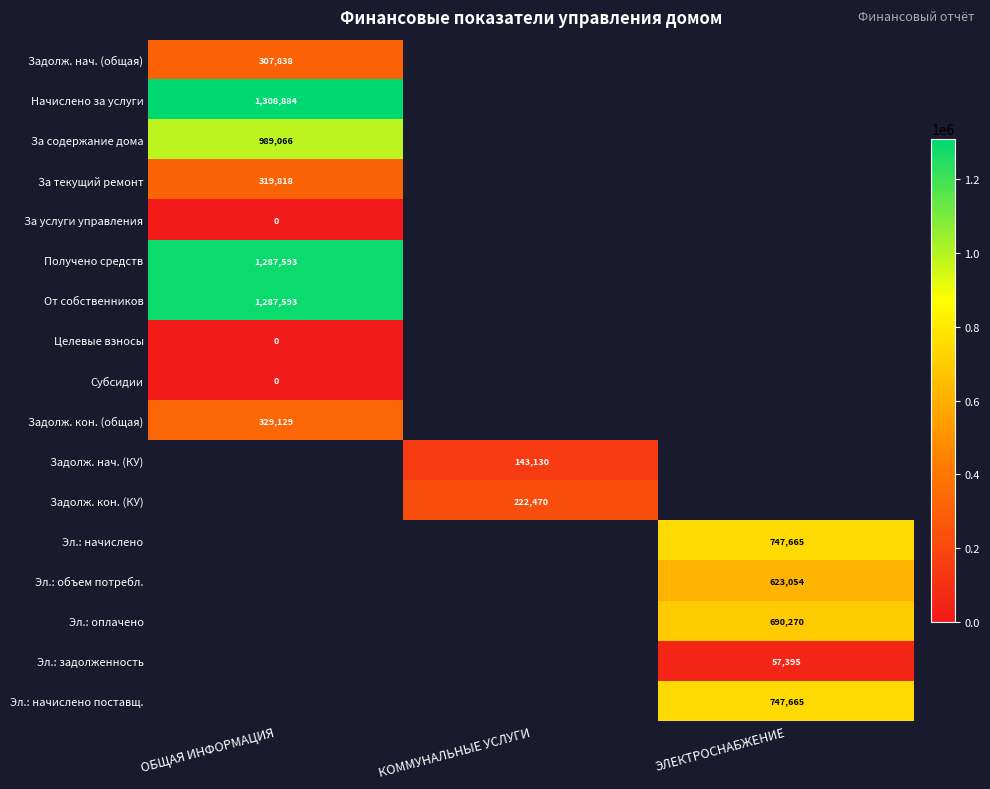

Is the value of Эл.: начислено at ЭЛЕКТРОСНАБЖЕНИЕ greater than the value of Получено средств at ОБЩАЯ ИНФОРМАЦИЯ?

No